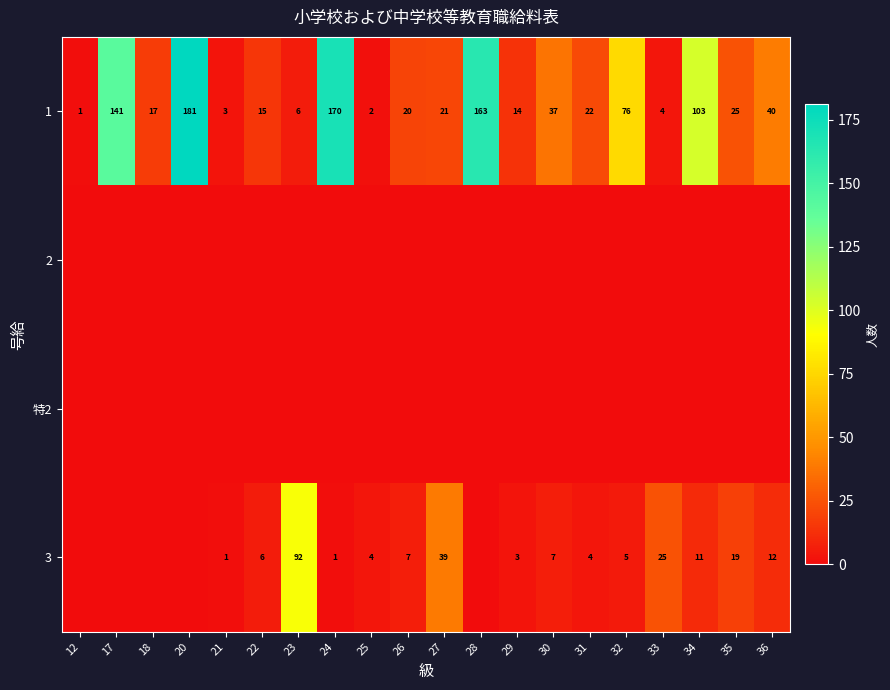

How many data points does each series have?

20